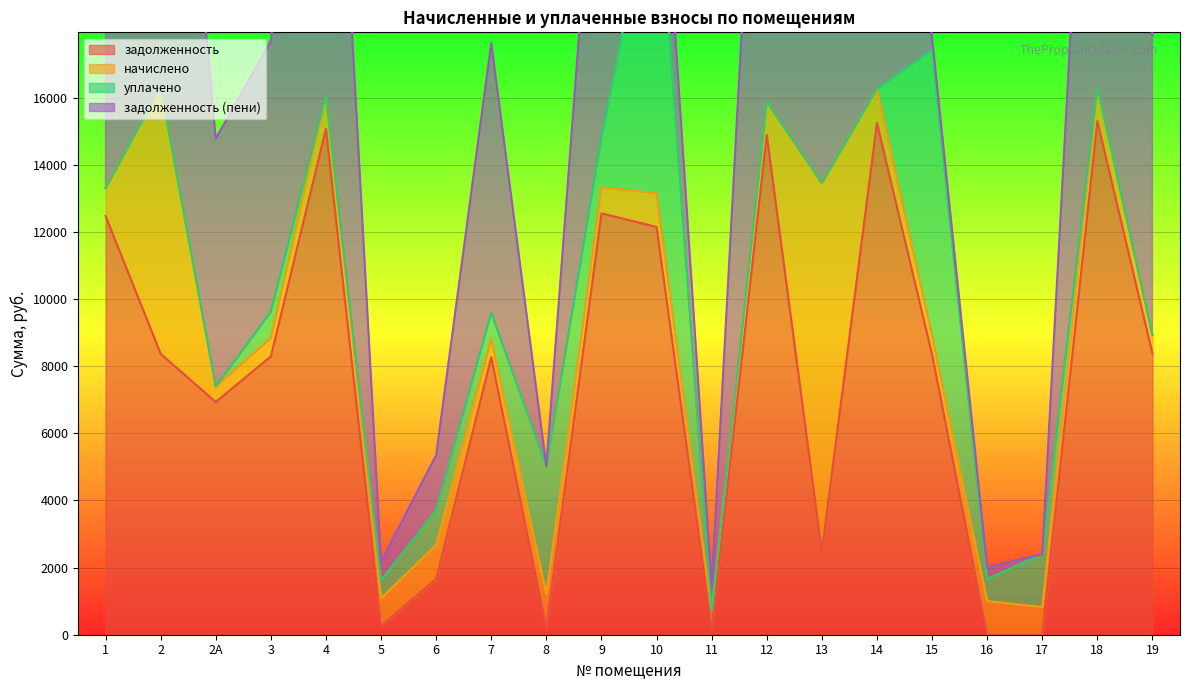

Reading left to right, list all the values displayed in this chart.

задолженность: 1=12480.5	2=8371.7	2А=6933.6	3=8294.6	4=15074.2	5=262.9	6=1661.5	7=8269.0	8=212.0	9=12557.5	10=12151.7	11=175.0	12=14894.4	13=2480.5	14=15253.9	15=8346.0	16=0.0	17=0.0	18=15305.3	19=8371.7
начислено: 1=826.7	2=7947.4	2А=459.3	3=549.4	4=998.5	5=826.7	6=1013.8	7=547.7	8=1000.2	9=777.0	10=1008.7	11=551.1	12=986.6	13=10985.0	14=1010.4	15=552.8	16=1005.3	17=826.7	18=1013.8	19=554.5
уплачено: 1=0.0	2=0.0	2А=0.0	3=780.0	4=0.0	5=526.0	6=1044.0	7=777.0	8=3810.0	9=1484.0	10=9880.3	11=0.0	12=0.0	13=0.0	14=0.0	15=8530.3	16=655.0	17=1576.0	18=0.0	19=0.0
задолженность (пени): 1=13307.2	2=16319.1	2А=7392.9	3=8064.1	4=16072.6	5=563.6	6=1631.3	7=8039.7	8=0.0	9=11850.5	10=3280.1	11=726.1	12=15881.0	13=13465.5	14=16264.3	15=368.6	16=350.0	17=0.0	18=16319.1	19=8926.2